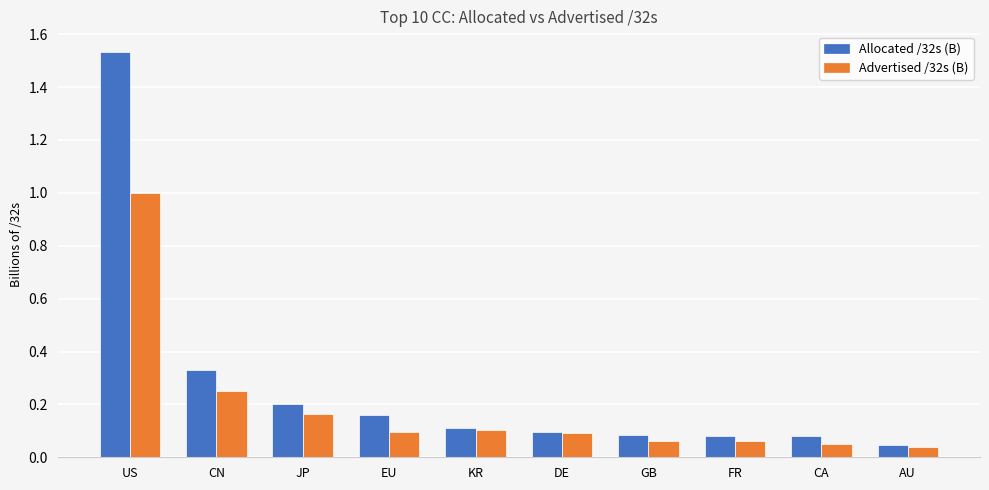

Which series has the largest range (max minus min)?

Allocated /32s (B)